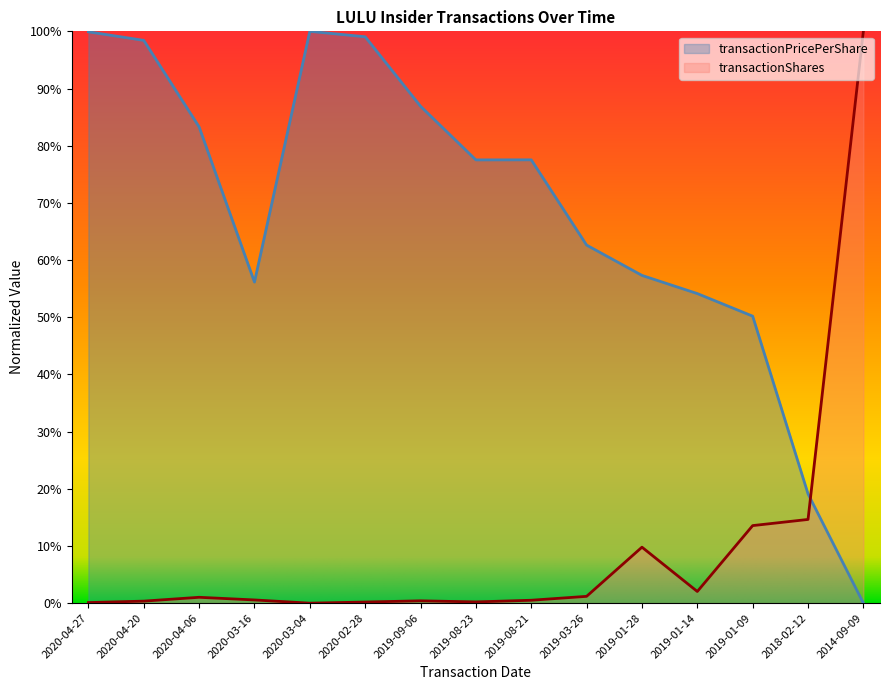

The value of transactionShares at 2018-02-12 is 0.1. True or false?

True